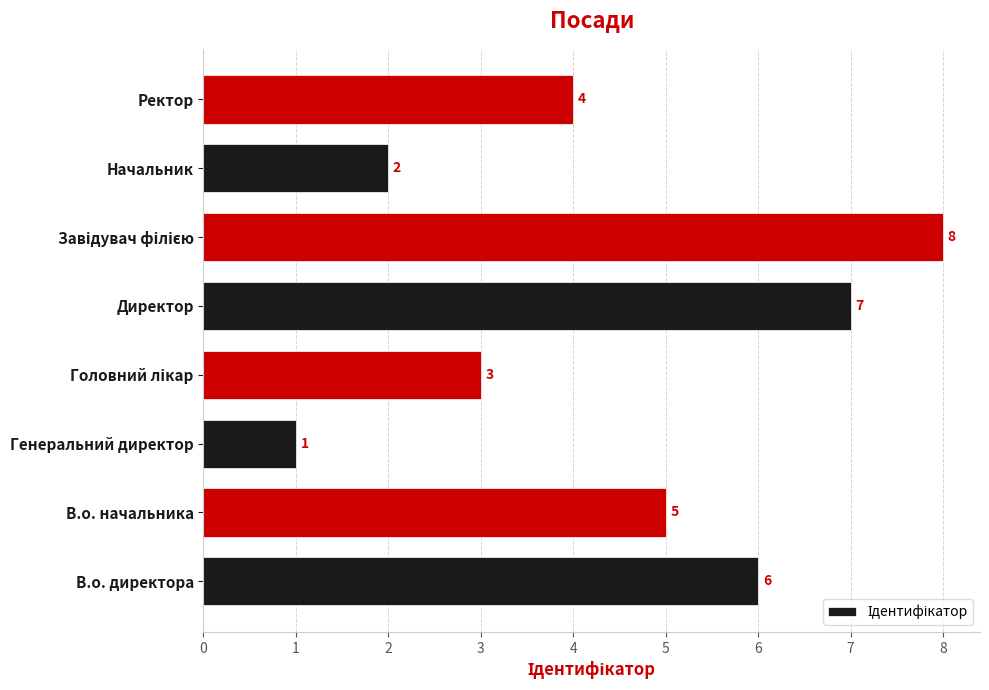

The value at Генеральний директор is 1. True or false?

True